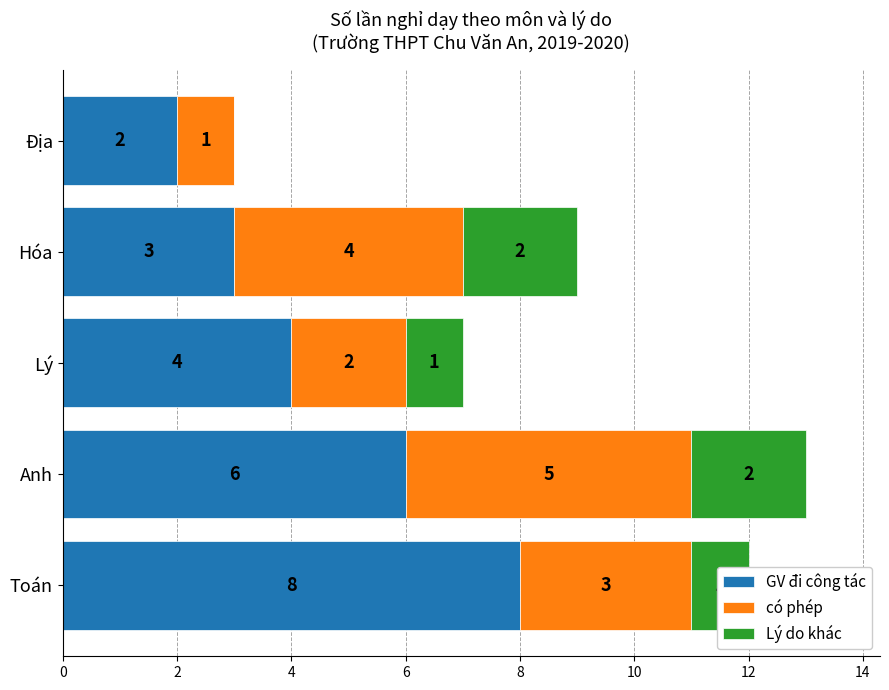

At which category is the sum across all series the highest?

Anh